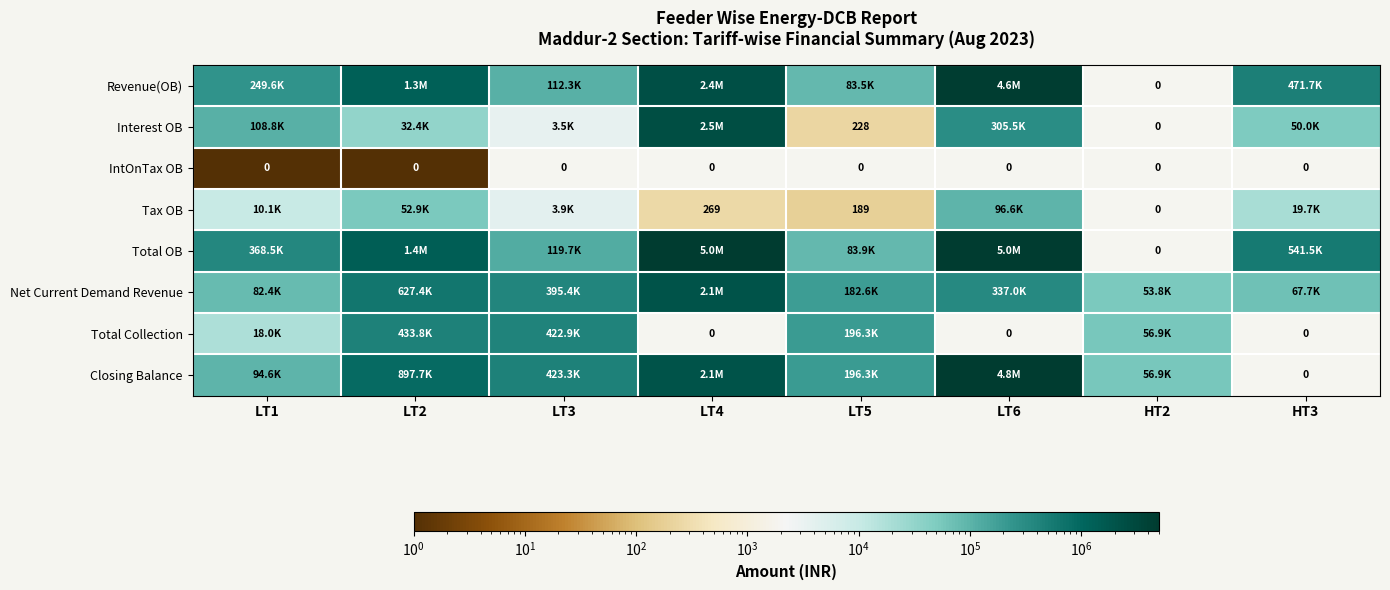

How many categories are shown in the chart?

8